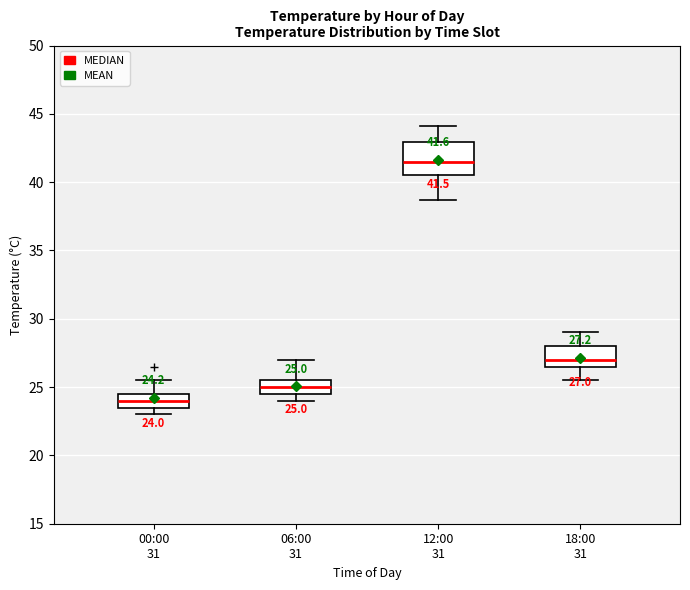

Which box has the highest median line?

12:00 31